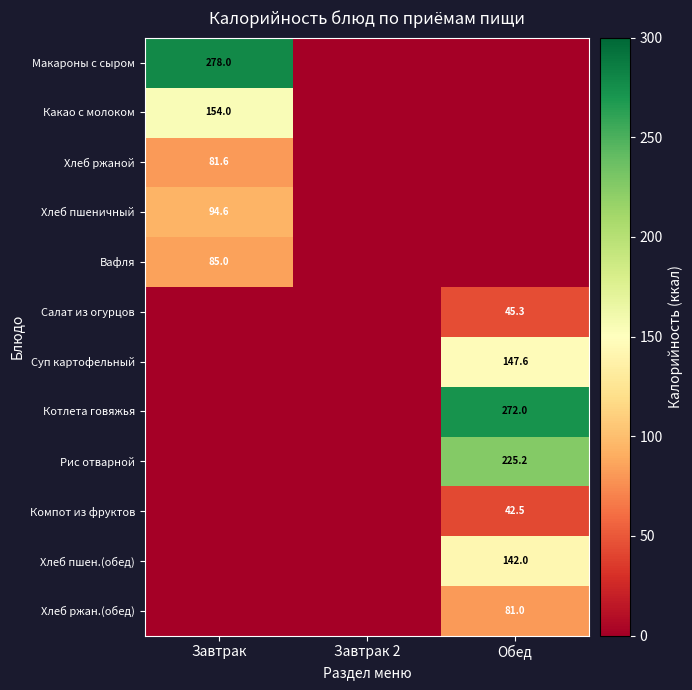

The value of Хлеб пшеничный at Завтрак is 94.6. True or false?

True